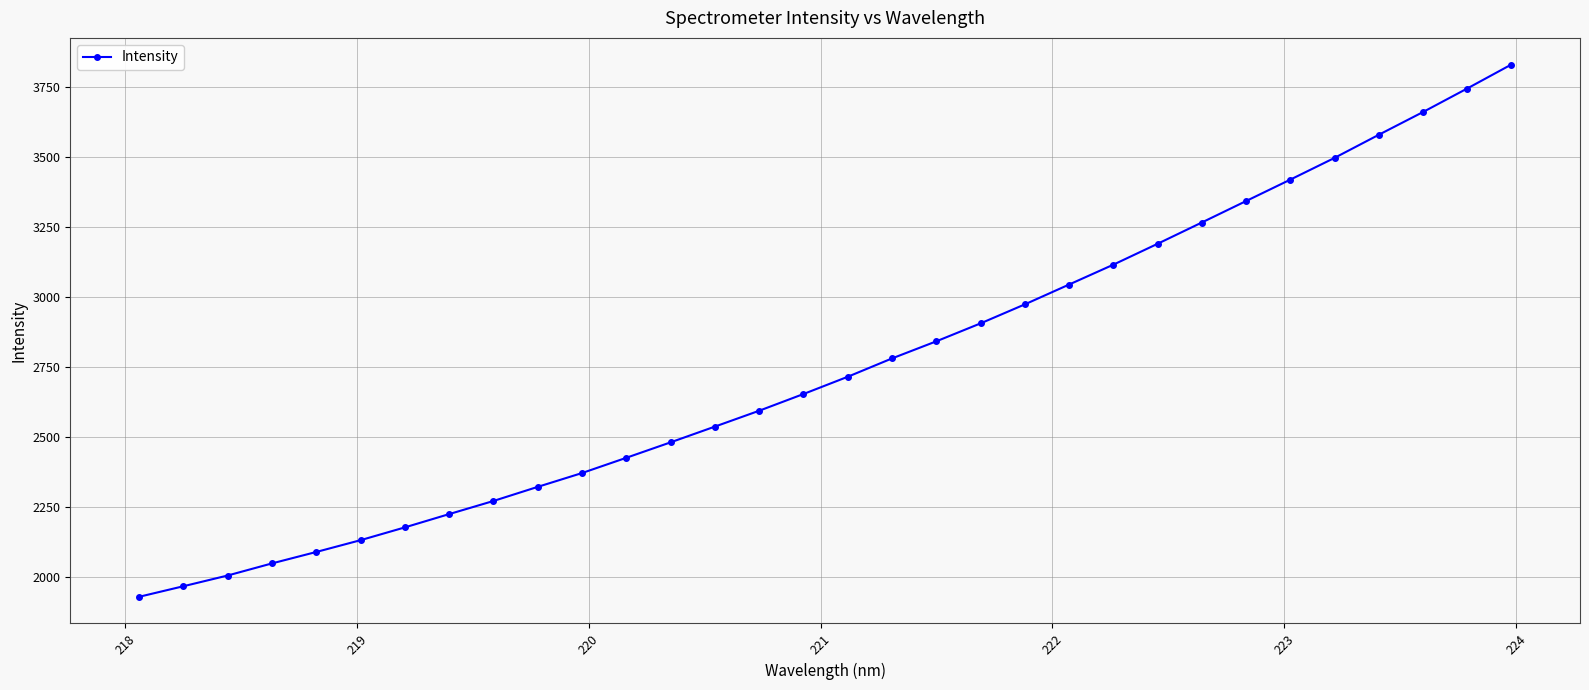

What is the minimum value shown in the chart?

1927.6